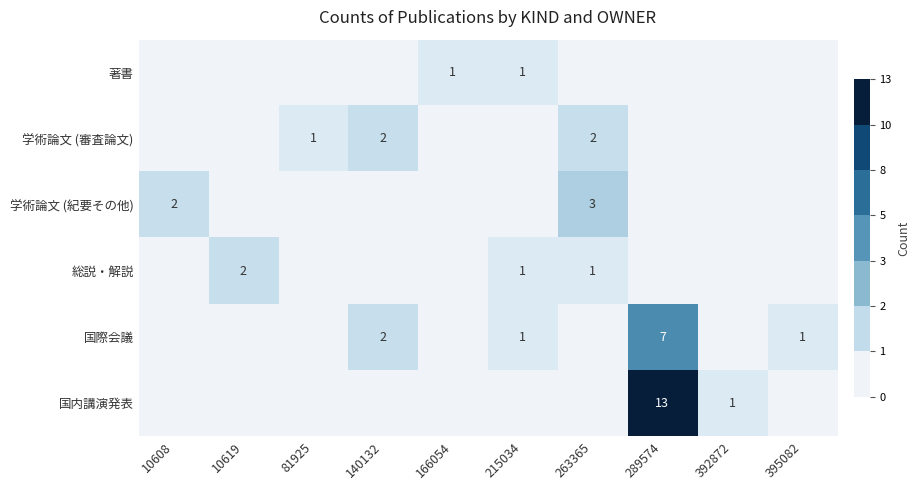

Is it true that 総説・解説 equals 3 at 10619?

False